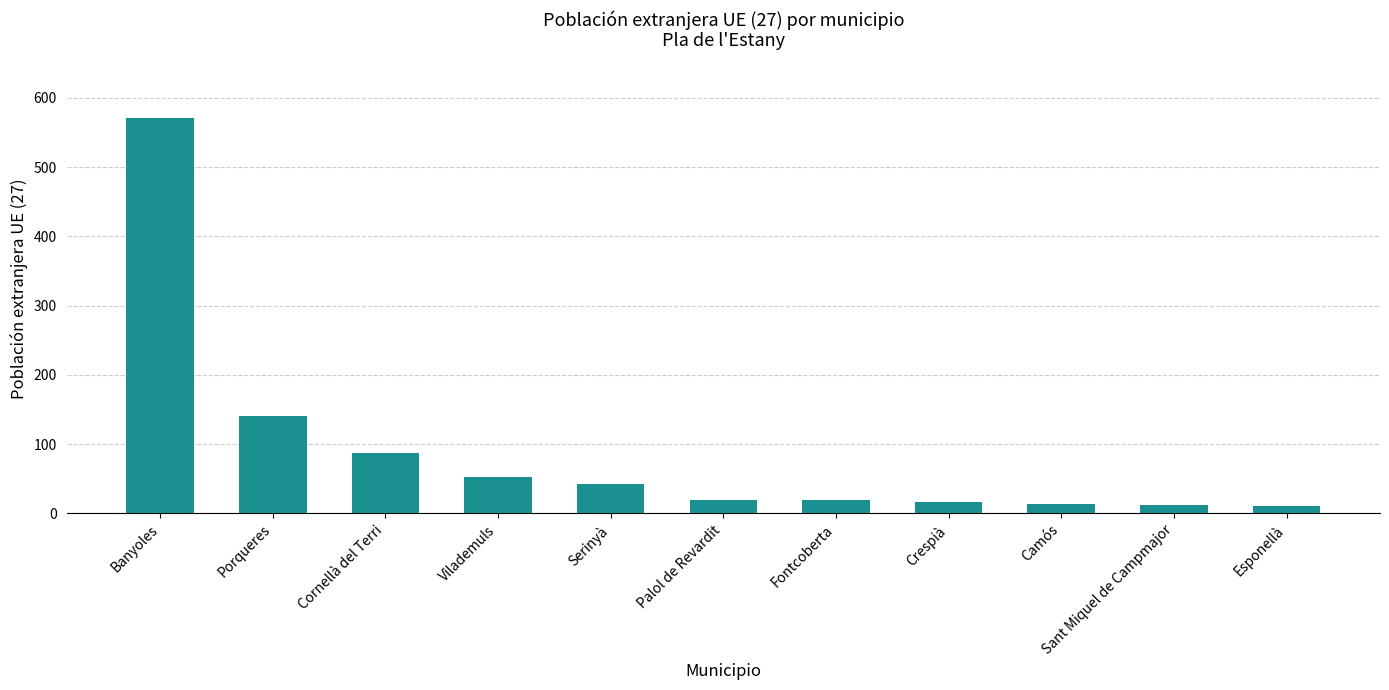

At which label does the data first exceed 19?

Banyoles